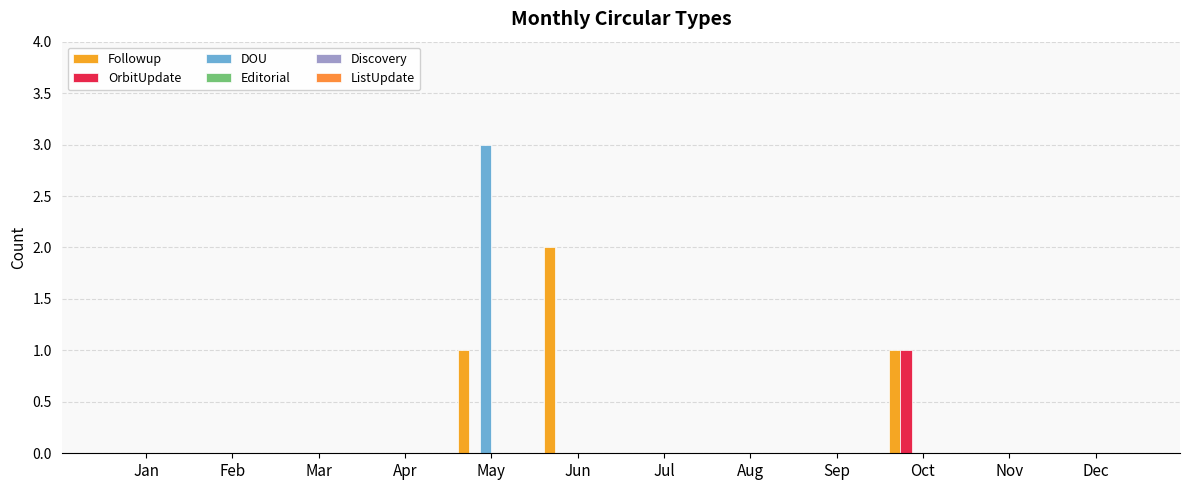

Reading right to left, list all the values displayed in this chart.

Followup: Dec=0	Nov=0	Oct=1	Sep=0	Aug=0	Jul=0	Jun=2	May=1	Apr=0	Mar=0	Feb=0	Jan=0
OrbitUpdate: Dec=0	Nov=0	Oct=1	Sep=0	Aug=0	Jul=0	Jun=0	May=0	Apr=0	Mar=0	Feb=0	Jan=0
DOU: Dec=0	Nov=0	Oct=0	Sep=0	Aug=0	Jul=0	Jun=0	May=3	Apr=0	Mar=0	Feb=0	Jan=0
Editorial: Dec=0	Nov=0	Oct=0	Sep=0	Aug=0	Jul=0	Jun=0	May=0	Apr=0	Mar=0	Feb=0	Jan=0
Discovery: Dec=0	Nov=0	Oct=0	Sep=0	Aug=0	Jul=0	Jun=0	May=0	Apr=0	Mar=0	Feb=0	Jan=0
ListUpdate: Dec=0	Nov=0	Oct=0	Sep=0	Aug=0	Jul=0	Jun=0	May=0	Apr=0	Mar=0	Feb=0	Jan=0